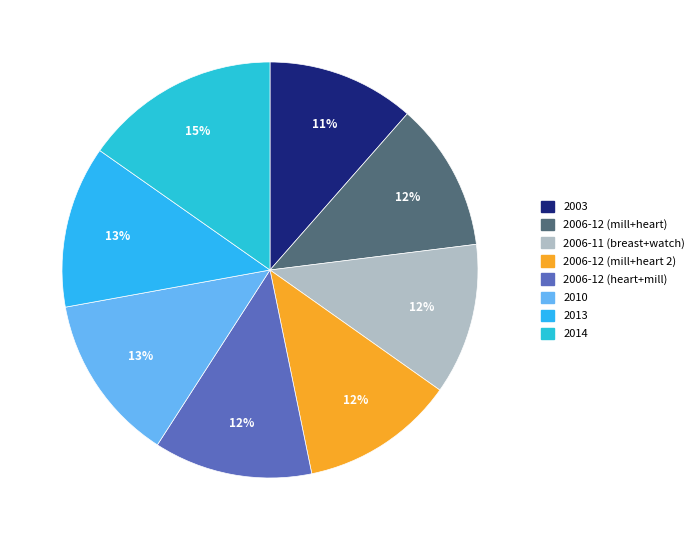

To the nearest percent, what percentage of the pie is 2006-12 (mill+heart)?

12%